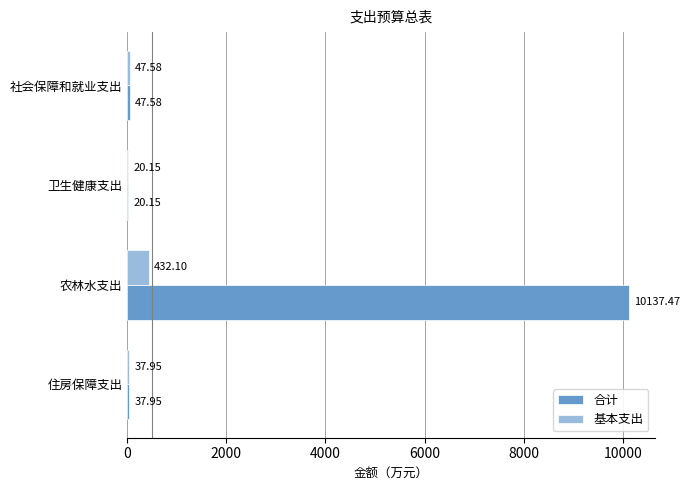

What is the sum of all 基本支出 values?

537.8